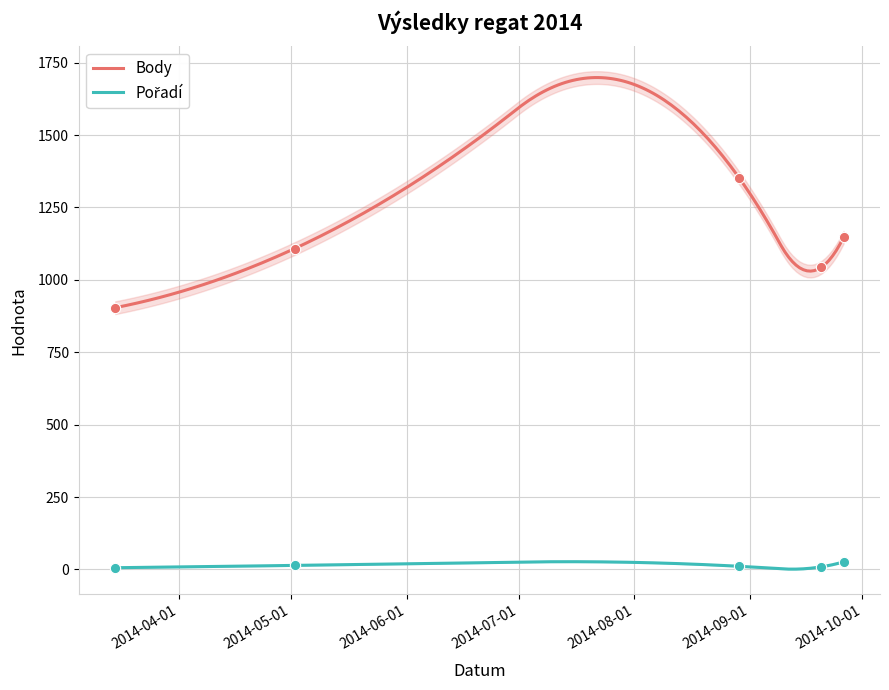

Which series has the widest spread of Y values?

Body